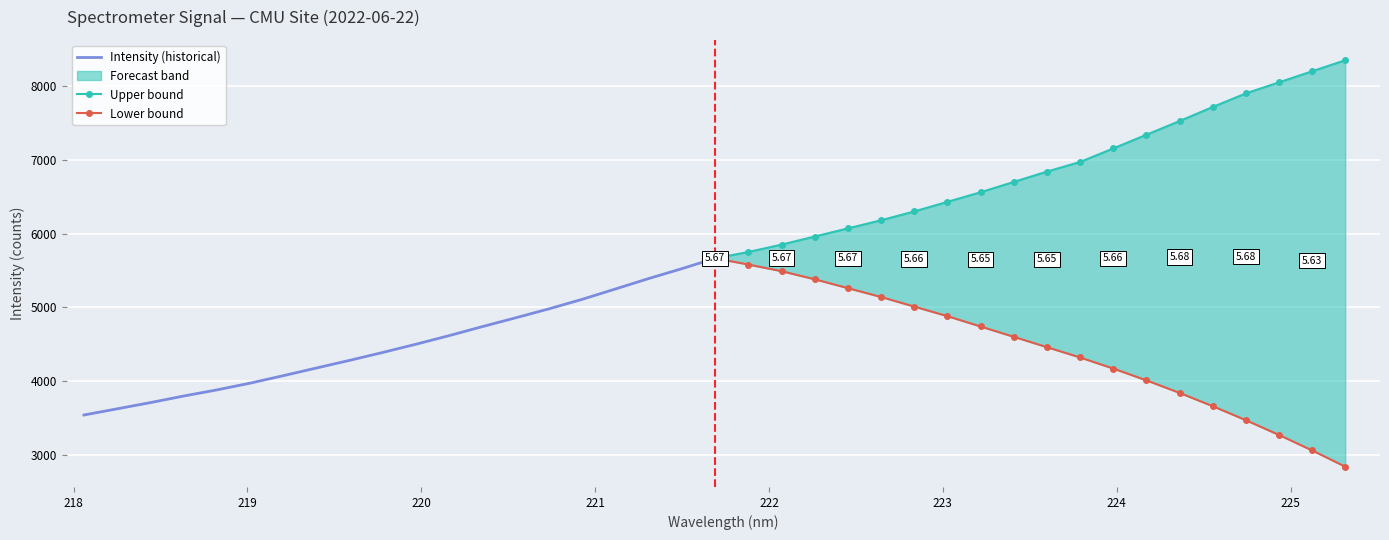

How many times do Intensity (historical) and Lower bound cross each other?

1